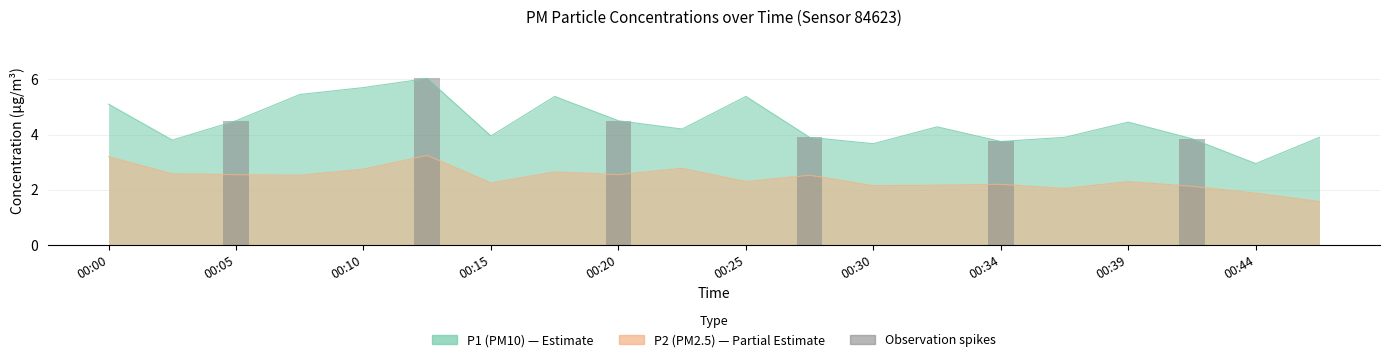

What value does the data have at 00:15?

3.9